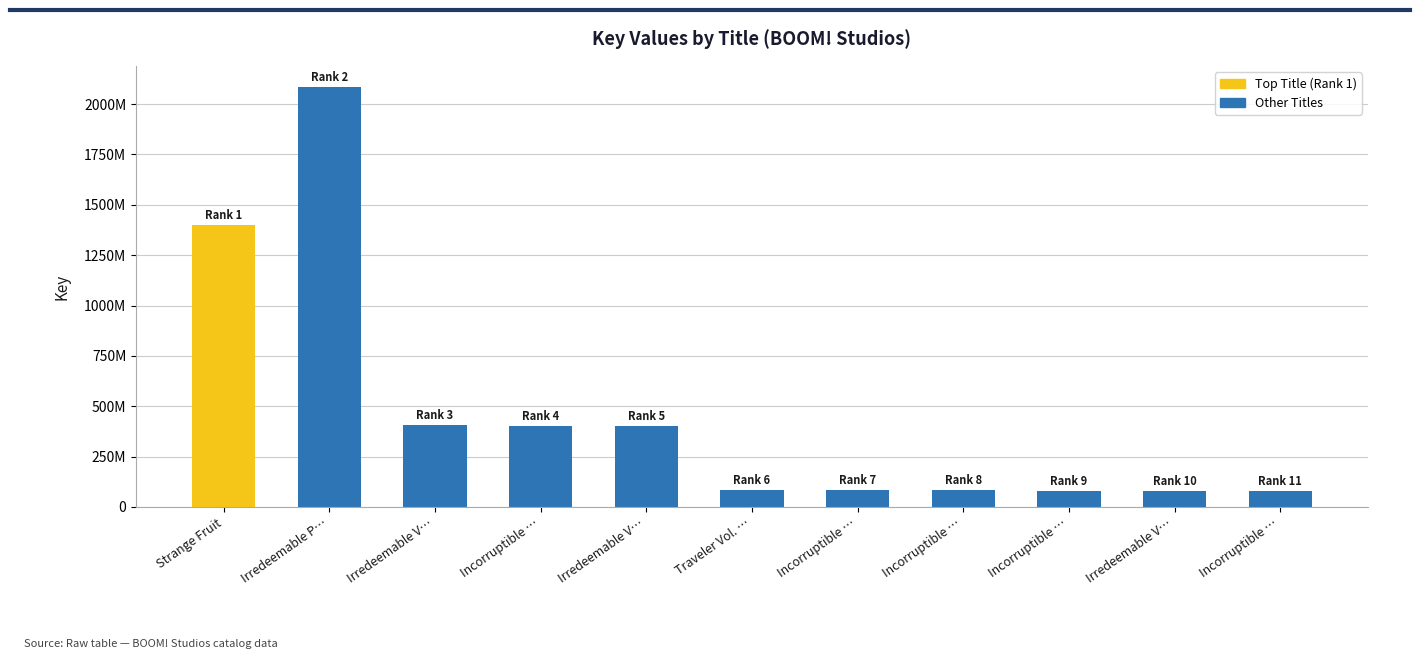

Are the bars horizontal?

No